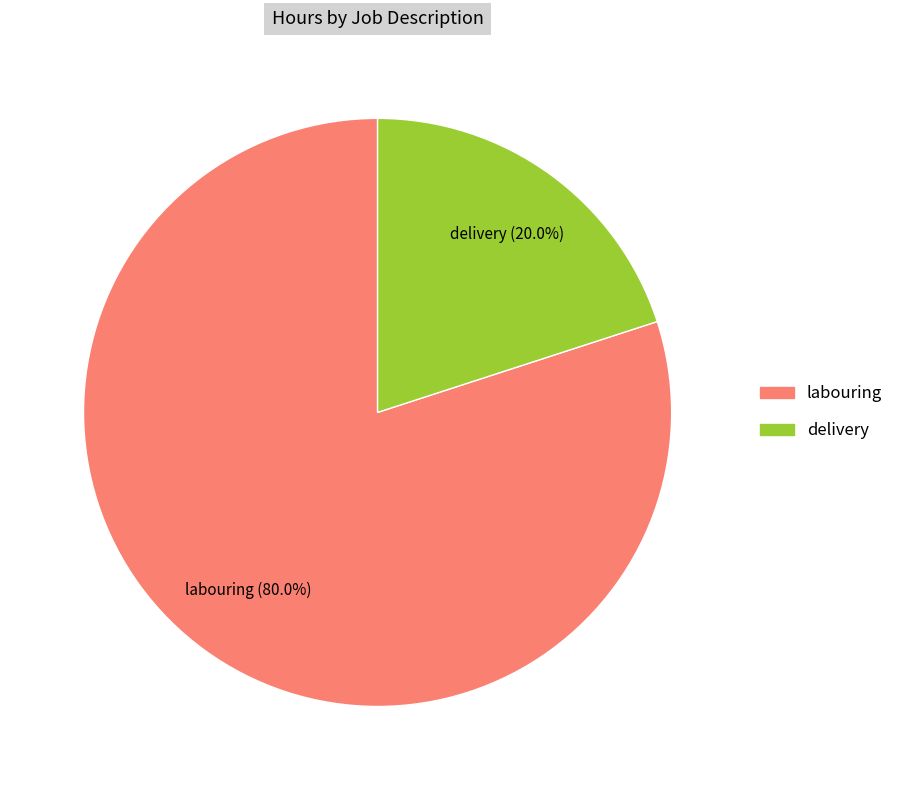

What percentage do labouring and delivery together represent?

100.0%